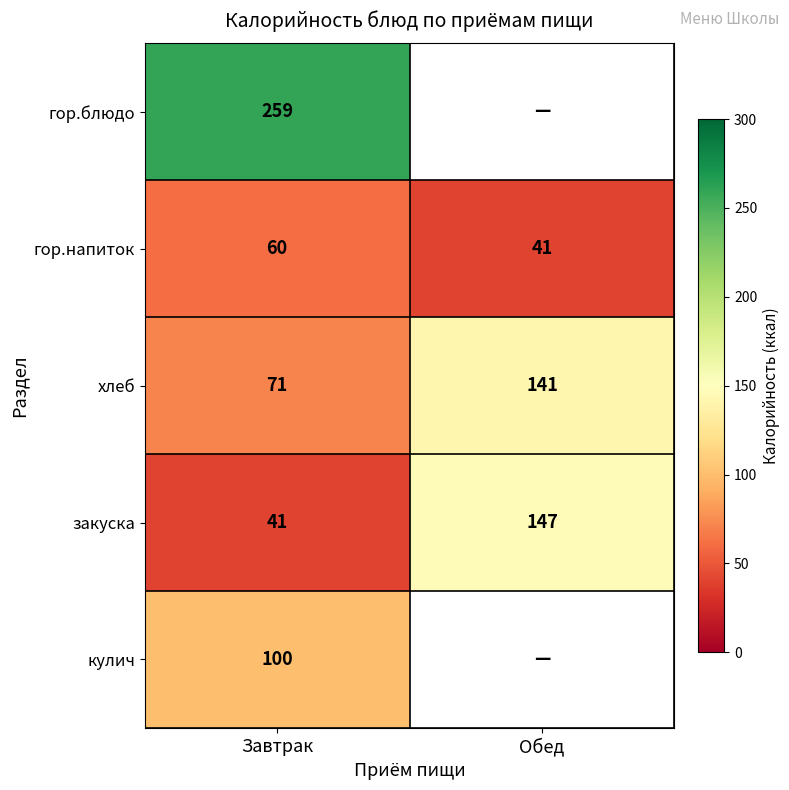

What value does the хлеб series have at Обед?

141